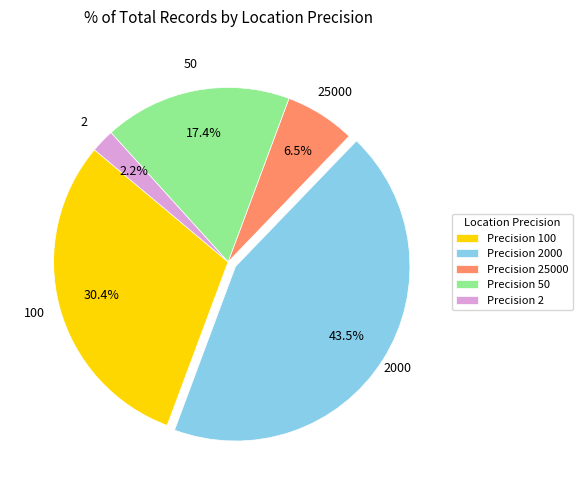

Count the number of slices in the pie.

5